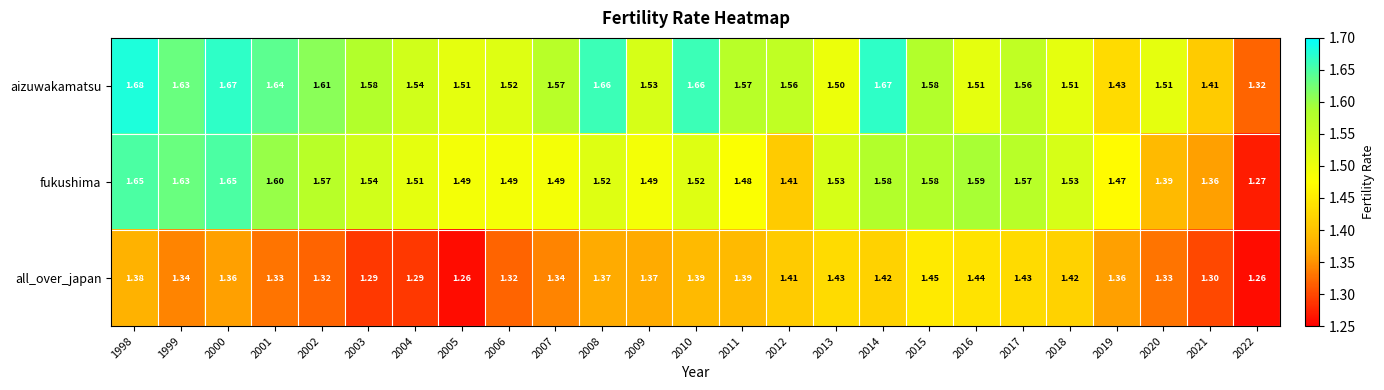

Which series changed the most between 2011 and 2012?

fukushima